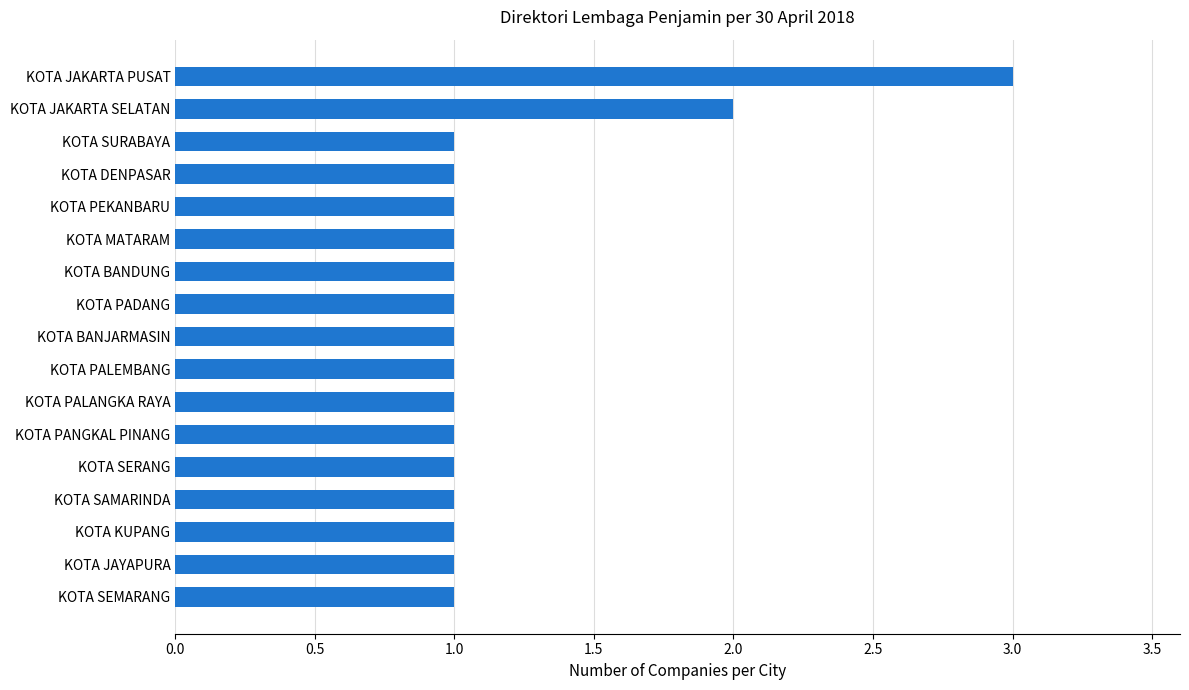

What is the value of the 8th bar from the top?

1